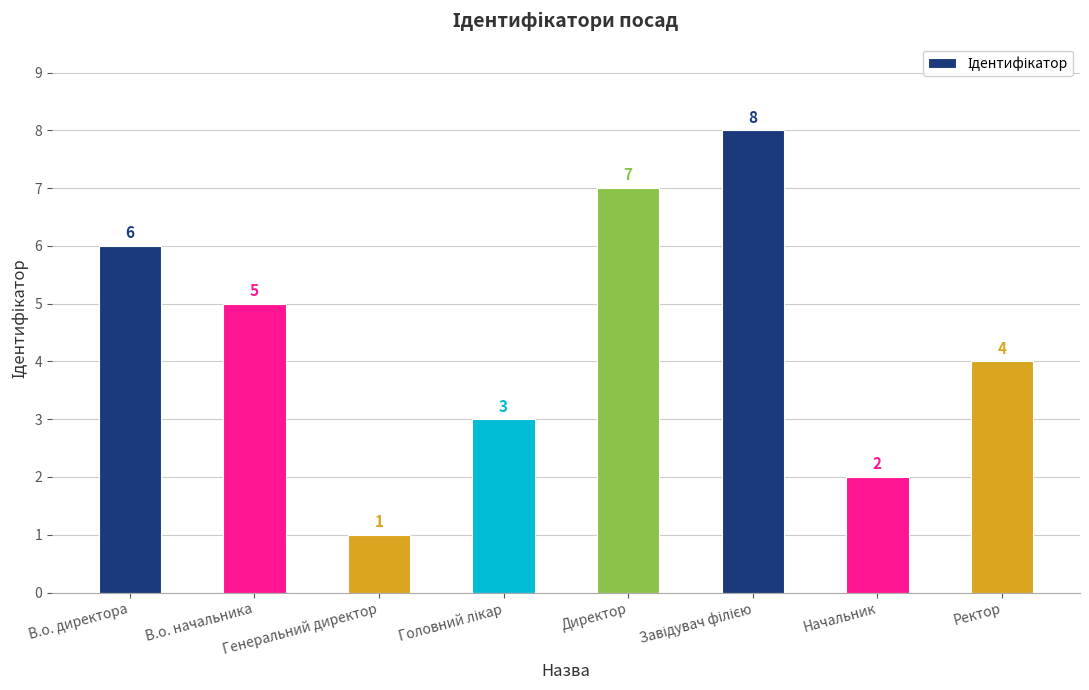

Reading left to right, list all the values displayed in this chart.

6	5	1	3	7	8	2	4